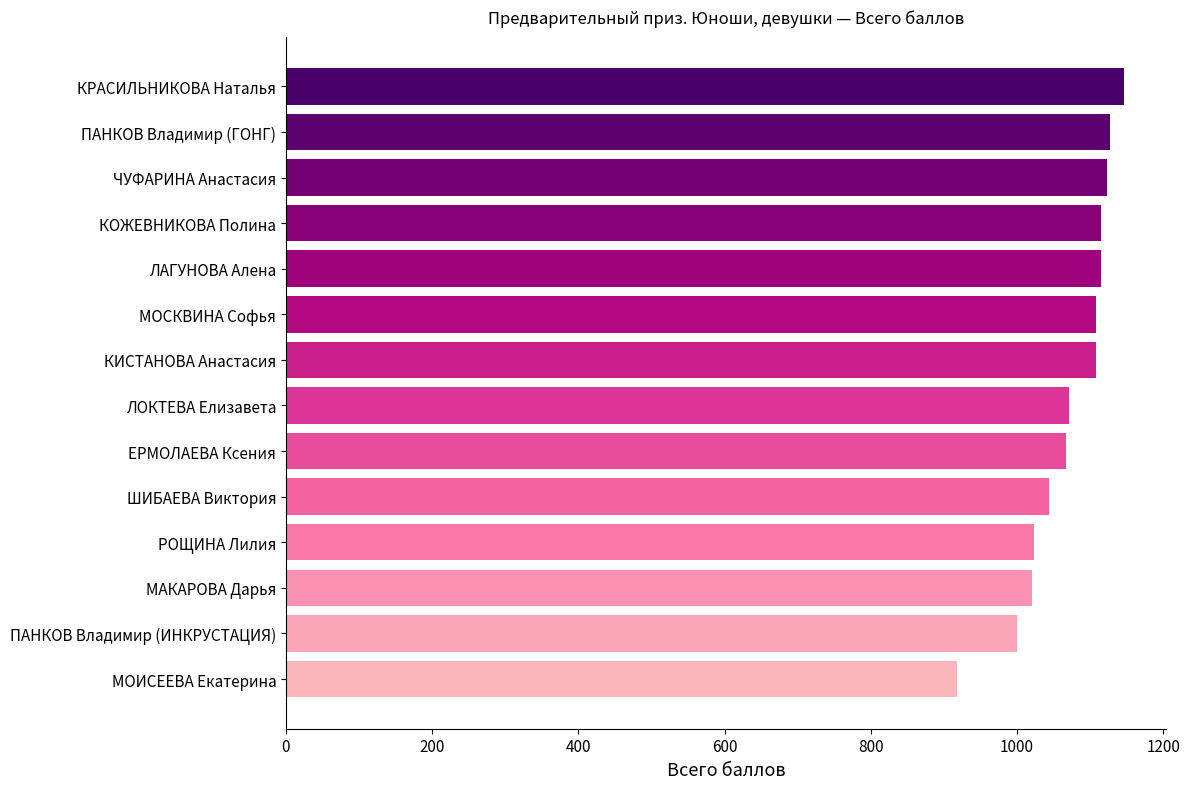

Approximately how many times larger is the value at КИСТАНОВА Анастасия compared to ПАНКОВ Владимир (ГОНГ)?

1.0